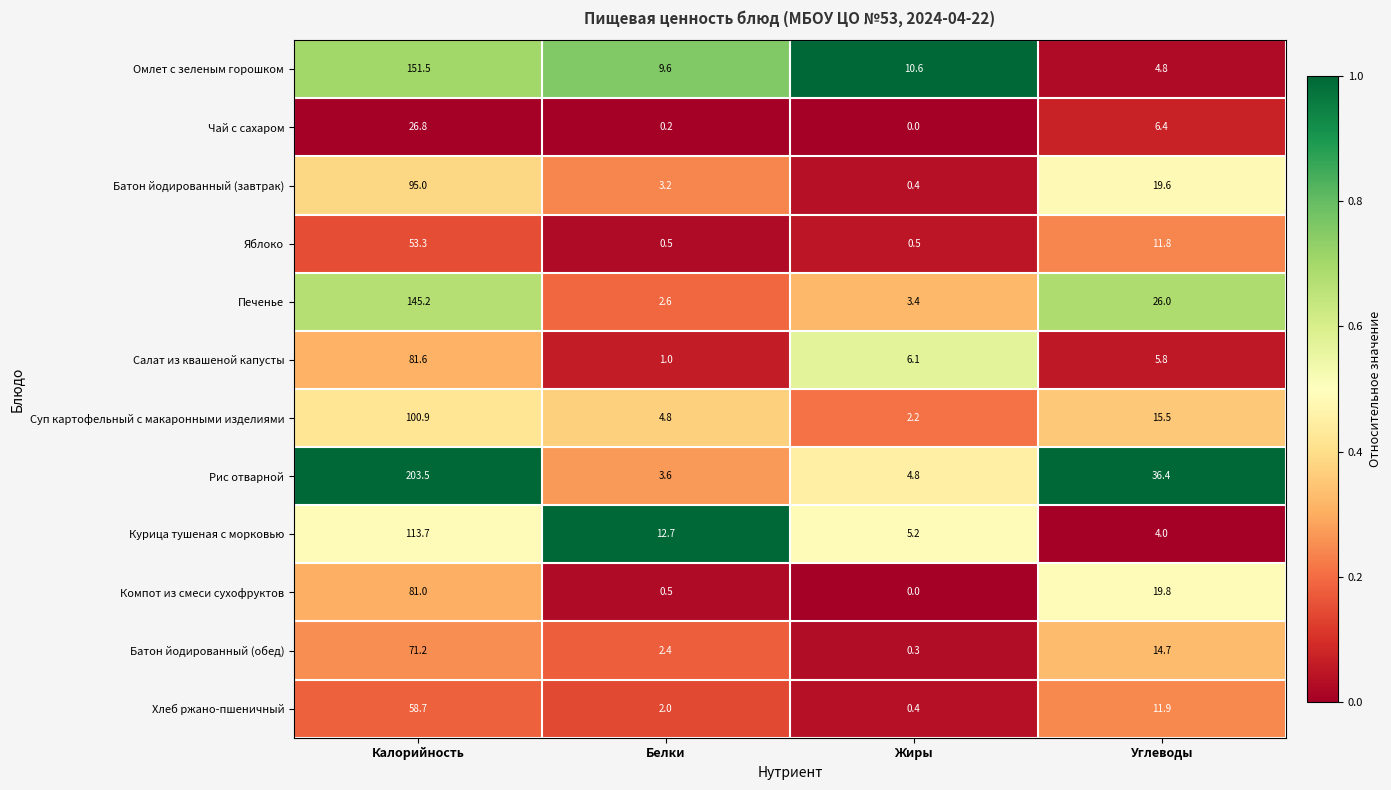

What is the total value across all series at Углеводы?

176.7